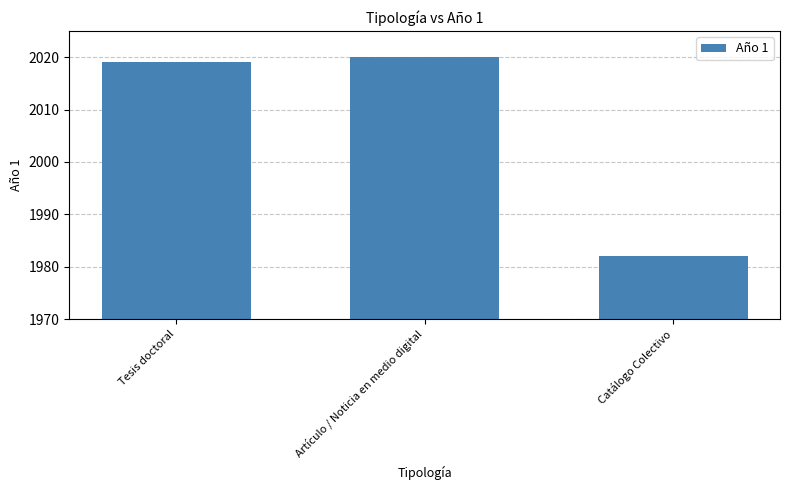

At which category does the chart reach its minimum across all series?

Catálogo Colectivo